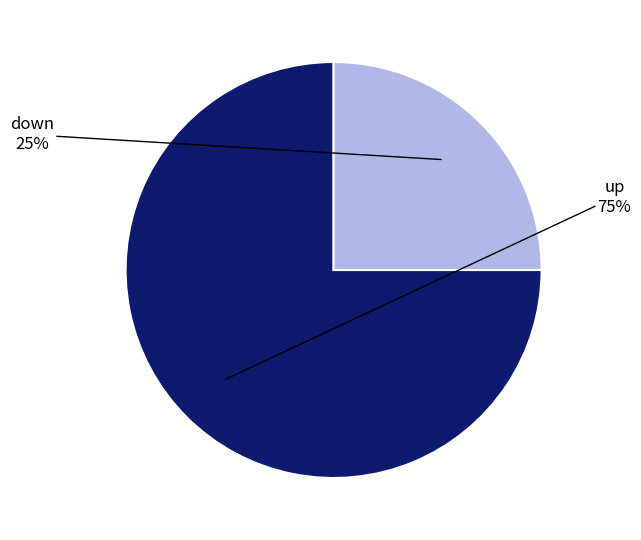

To the nearest percent, what is the average slice percentage?

50%